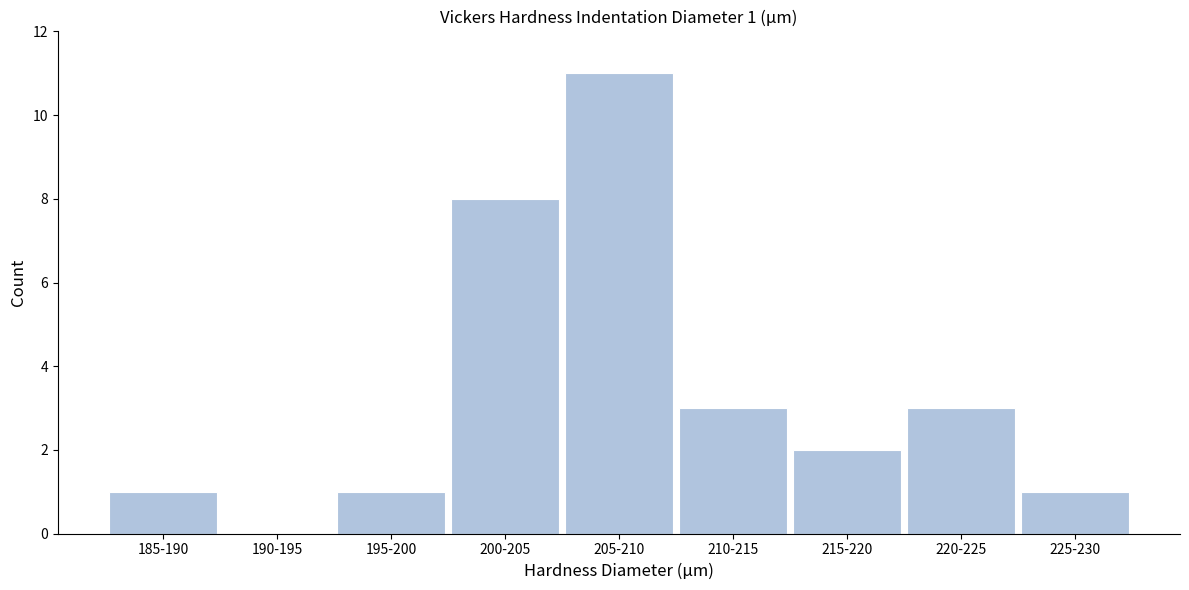

Reading right to left, transcribe all the data shown in this chart.

225-230=1	220-225=3	215-220=2	210-215=3	205-210=11	200-205=8	195-200=1	190-195=0	185-190=1